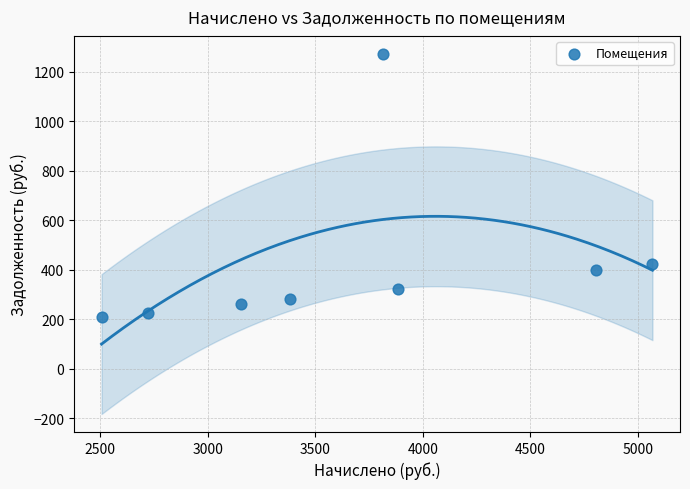

What Y value in the scatter plot is closest to 740?

422.3